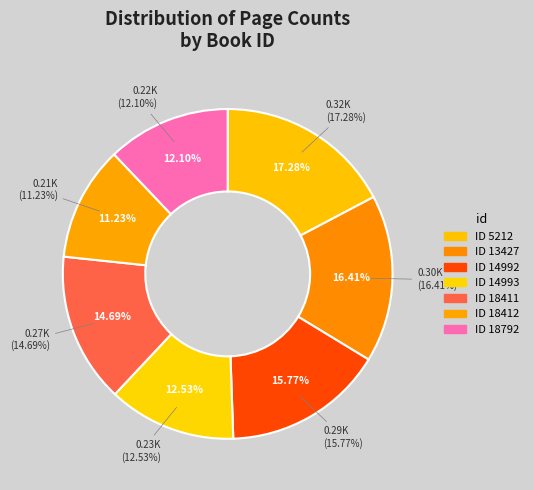

Count the number of slices in the pie.

7